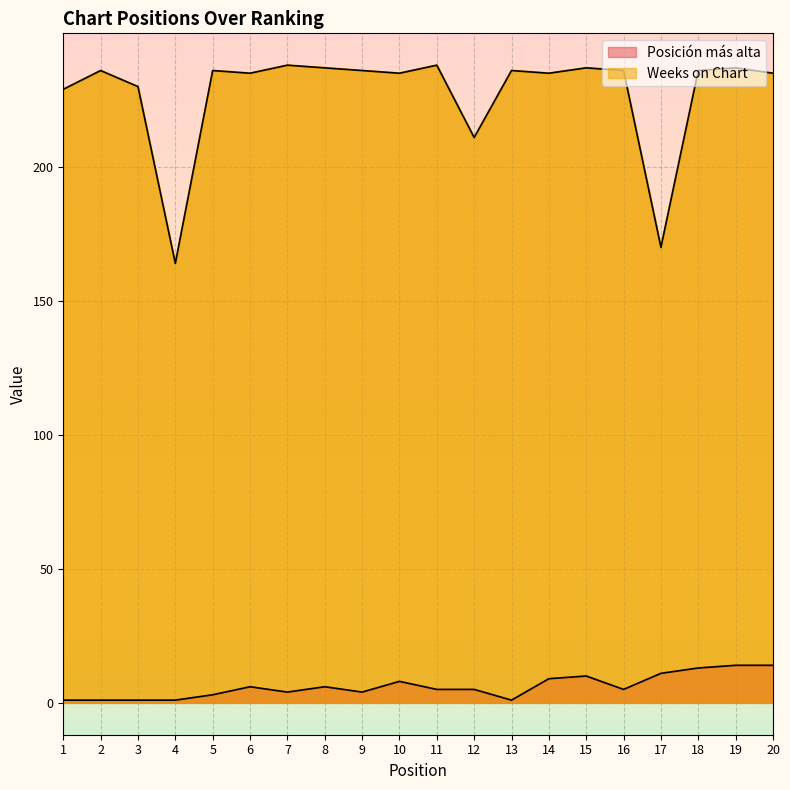

What is the average value of the Posición más alta series?

6